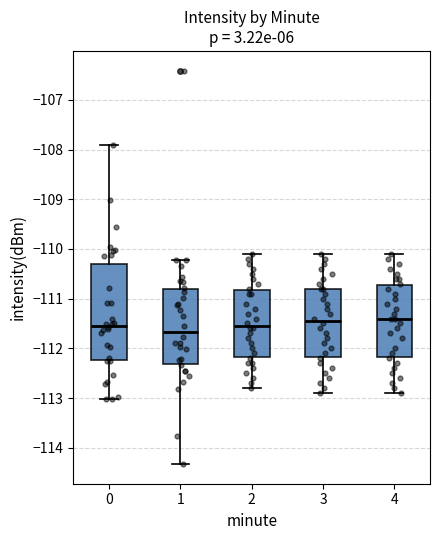

Reading left to right, transcribe this box plot: for each box, give where its median line is, the range the box spans, and where its two whiskers end, as read against the y-axis. The values are not printed on the chart, so give them approximately, as read against the axis.

0: median -111.5, box -112.2 to -110.3, whiskers -113.0 to -107.9
1: median -111.7, box -112.3 to -110.8, whiskers -114.3 to -110.2
2: median -111.5, box -112.2 to -110.8, whiskers -112.8 to -110.1
3: median -111.4, box -112.2 to -110.8, whiskers -112.9 to -110.1
4: median -111.4, box -112.2 to -110.7, whiskers -112.9 to -110.1